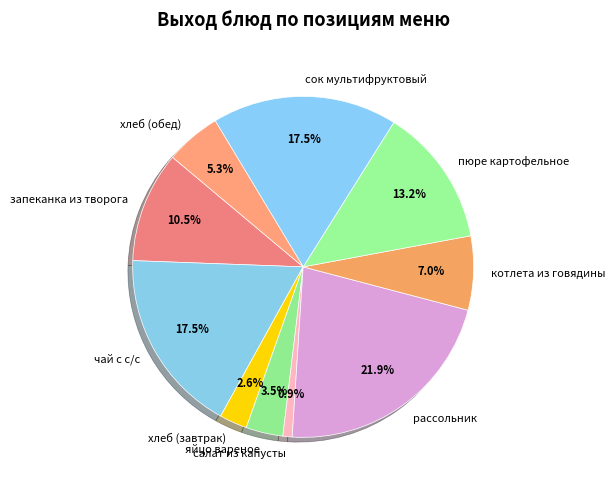

Which has a higher value, котлета из говядины or салат из капусты?

котлета из говядины